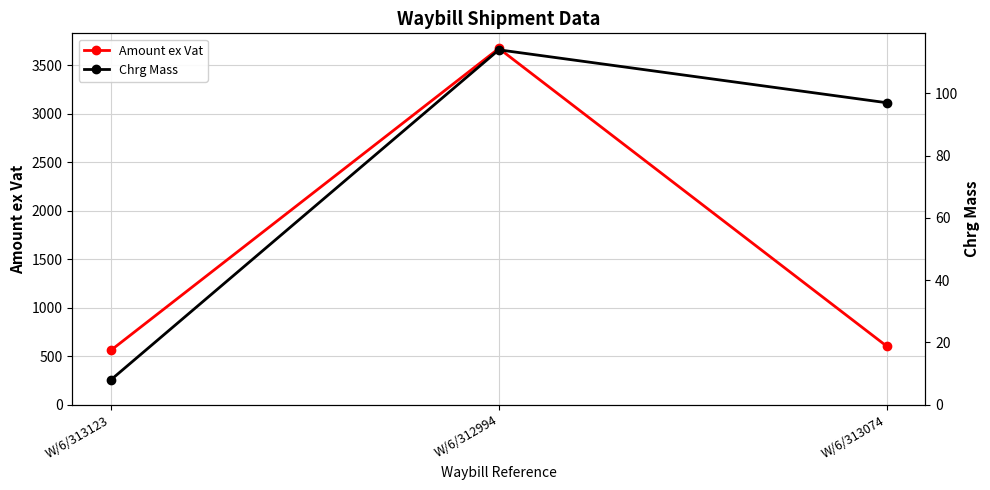

What is the spread (max minus min) of values at W/6/313074?

505.4